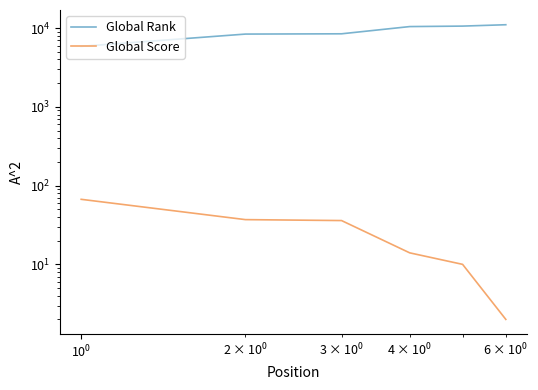

Does the chart have visible grid lines?

No